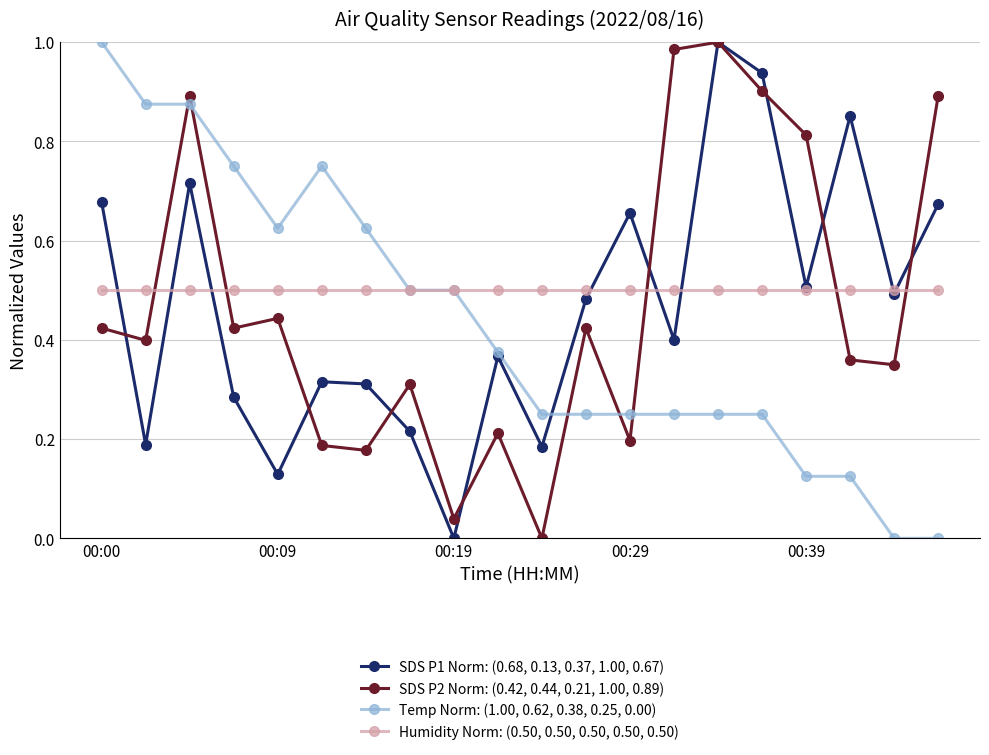

Does the chart display data point markers on the line(s)?

Yes